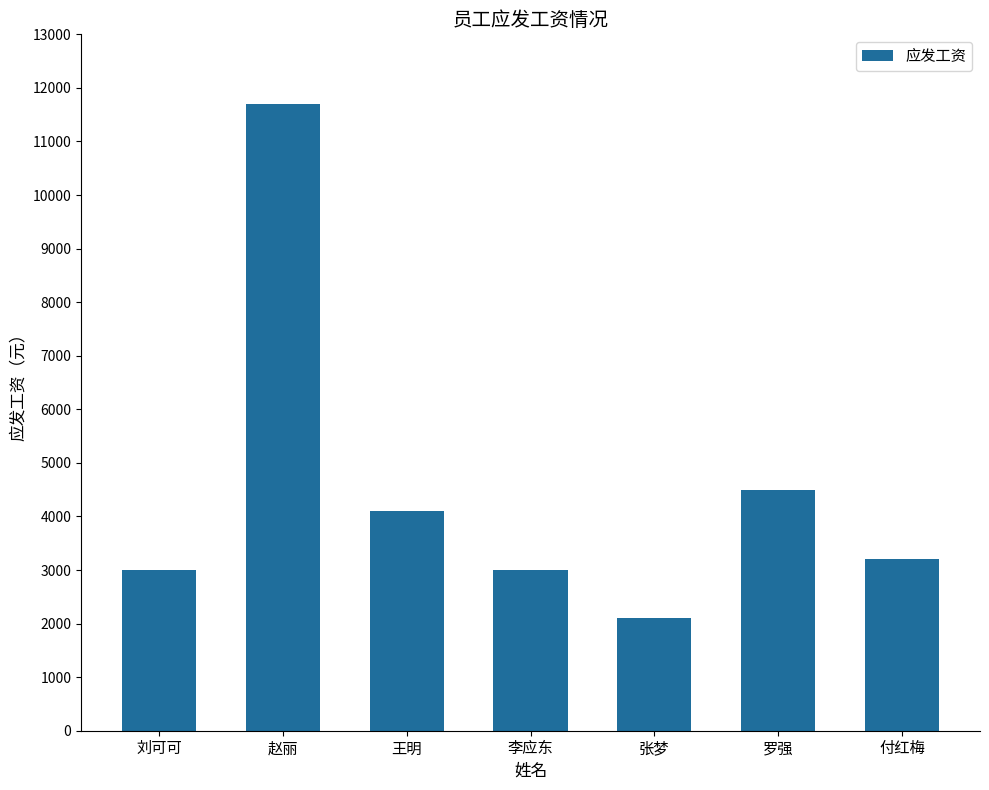

Reading left to right, extract all data points from this chart.

3000	11700	4100	3000	2100	4500	3200